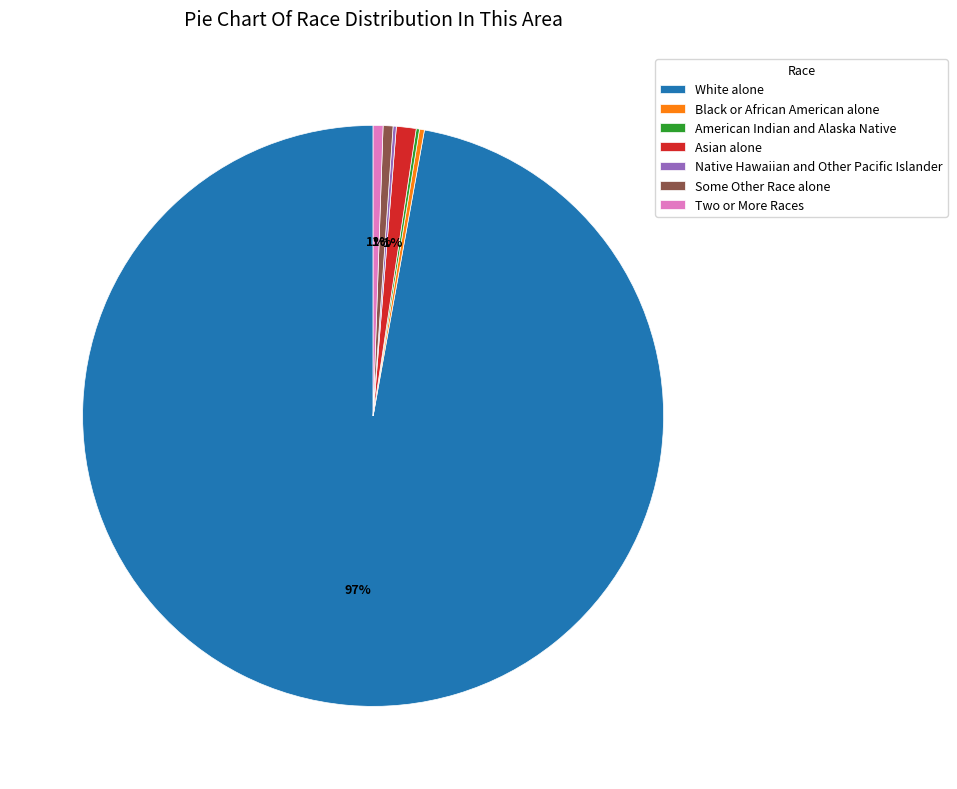

Is Some Other Race alone the majority of the pie?

No